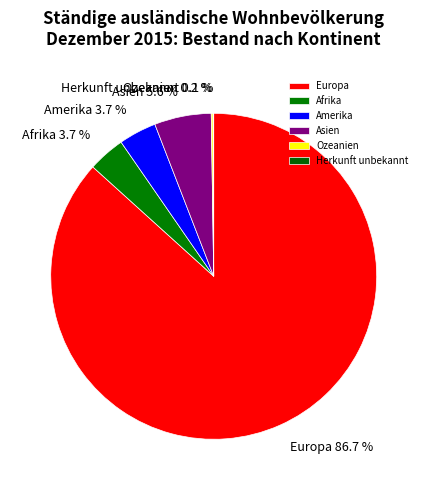

What is the largest slice in the pie chart?

Europa